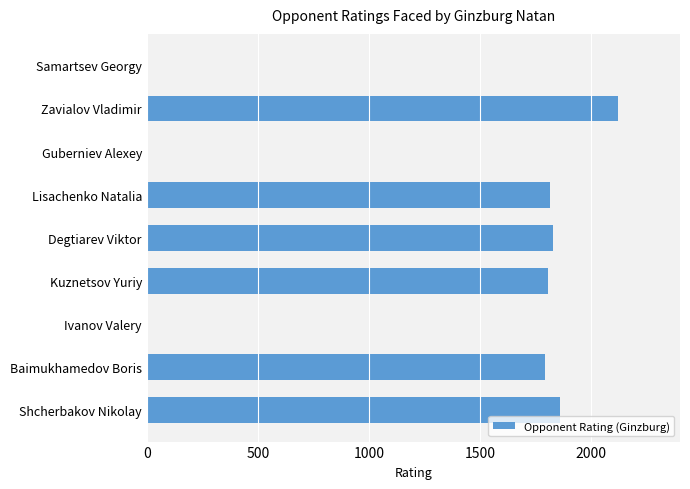

Reading top to bottom, extract all data points from this chart.

Samartsev Georgy=0	Zavialov Vladimir=2123	Guberniev Alexey=0	Lisachenko Natalia=1816	Degtiarev Viktor=1827	Kuznetsov Yuriy=1806	Ivanov Valery=0	Baimukhamedov Boris=1793	Shcherbakov Nikolay=1858